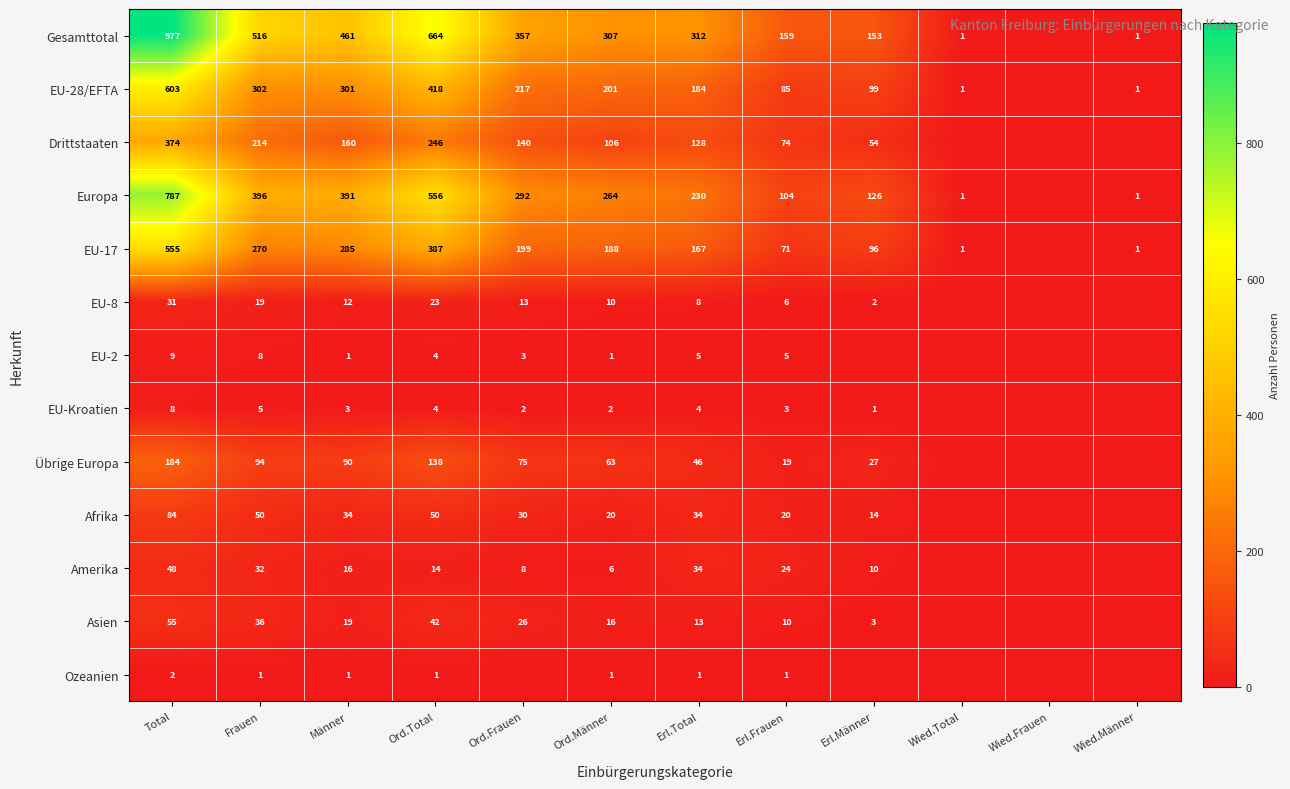

What is the total value across all series at Total?

3717